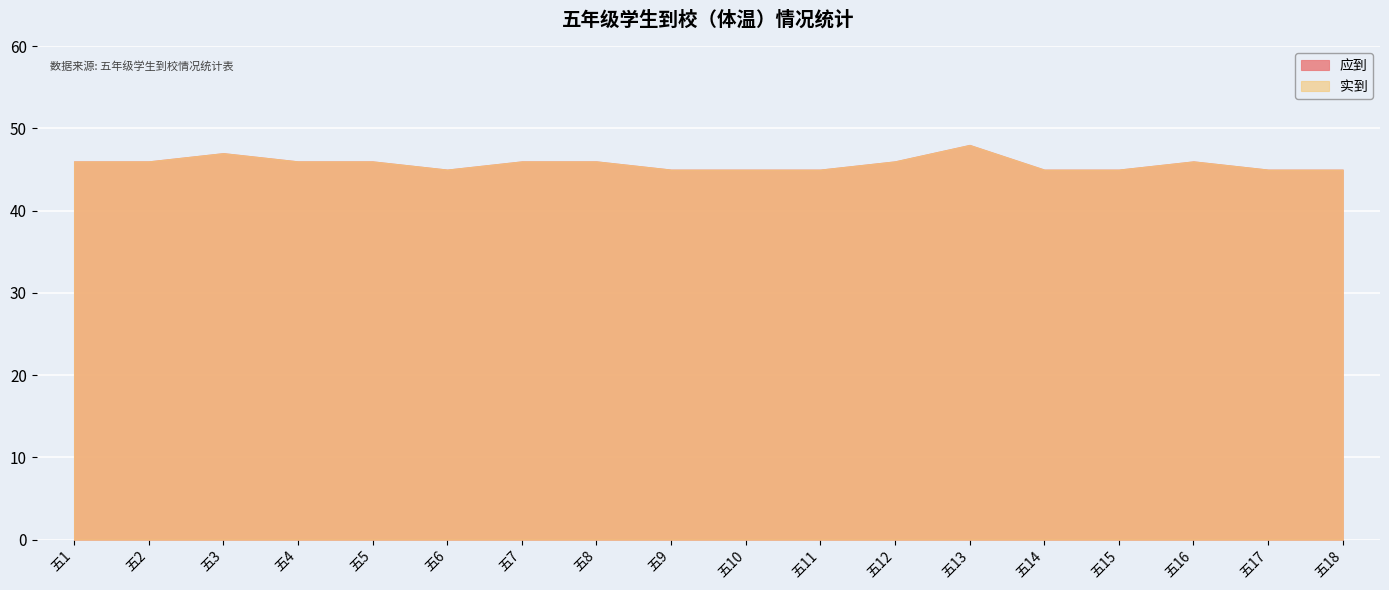

Which label corresponds to the largest value in the chart?

五13